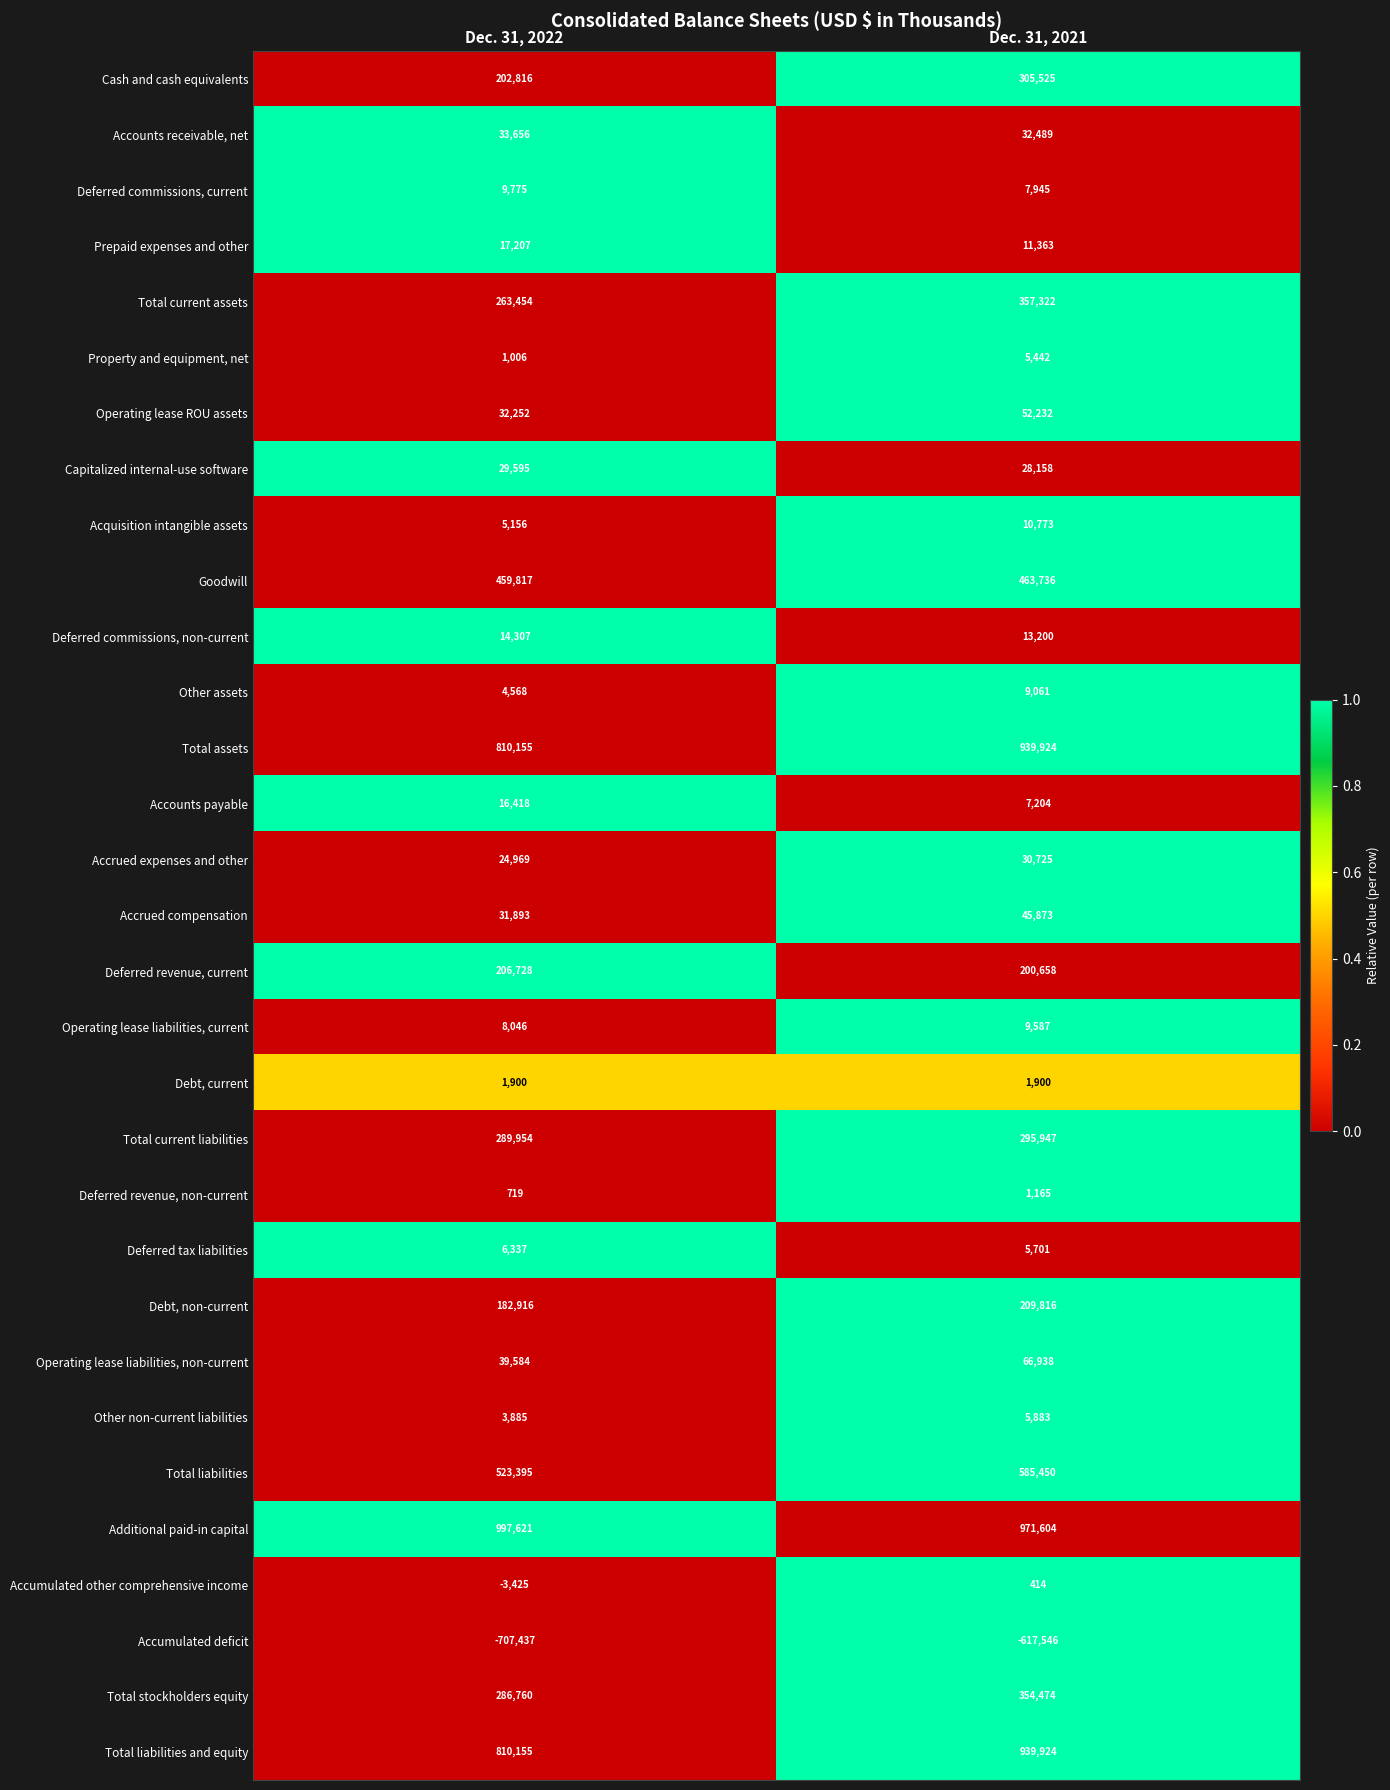

What is the minimum value for Additional paid-in capital?

971604